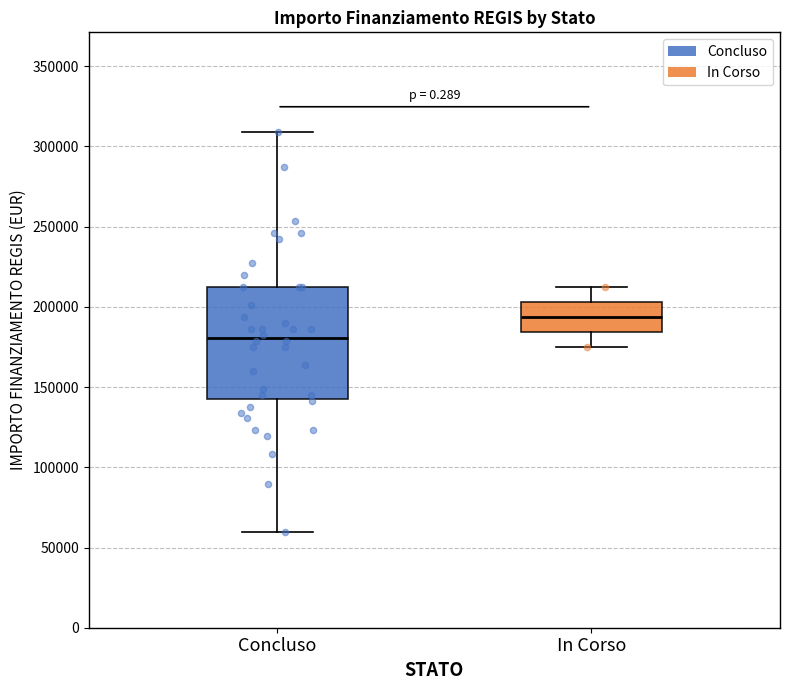

Reading left to right, read every box against the y-axis: the position of its median line, the range the box covers, and the ends of its whiskers. The values are not printed on the chart, so give them approximately, as read against the axis.

Concluso: median 180000, box 145000 to 210000, whiskers 60000 to 310000
In Corso: median 195000, box 185000 to 205000, whiskers 175000 to 210000